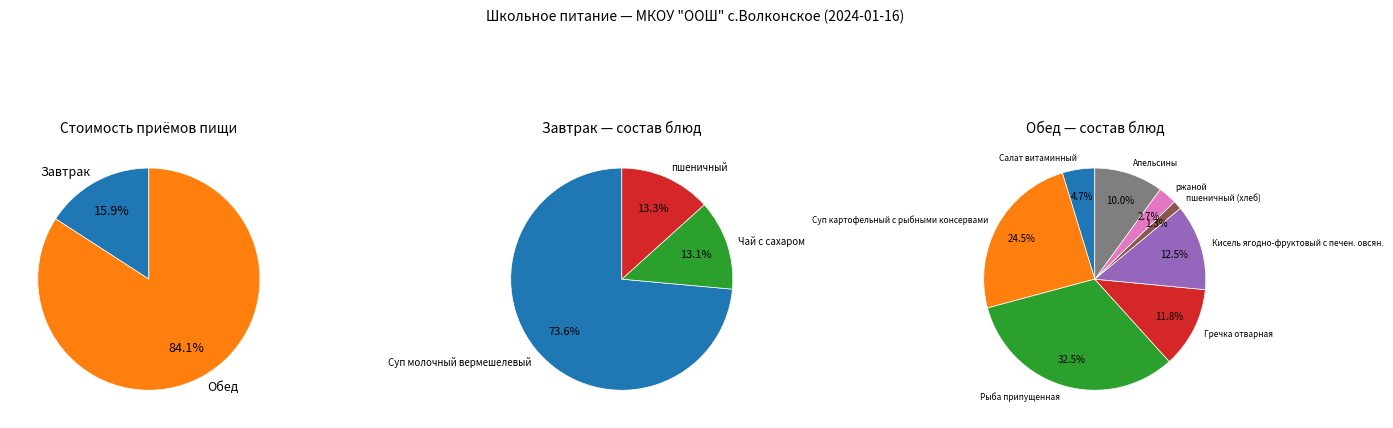

What percentage is the Завтрак slice, to the nearest percent?

16%